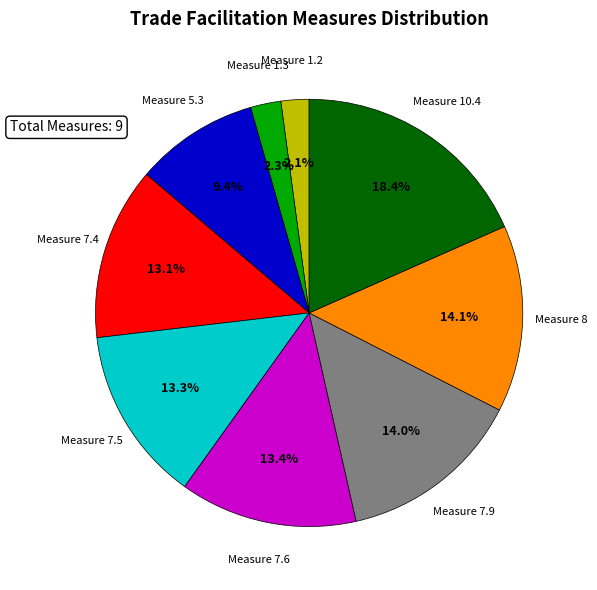

To the nearest percent, what is the average slice percentage?

11%